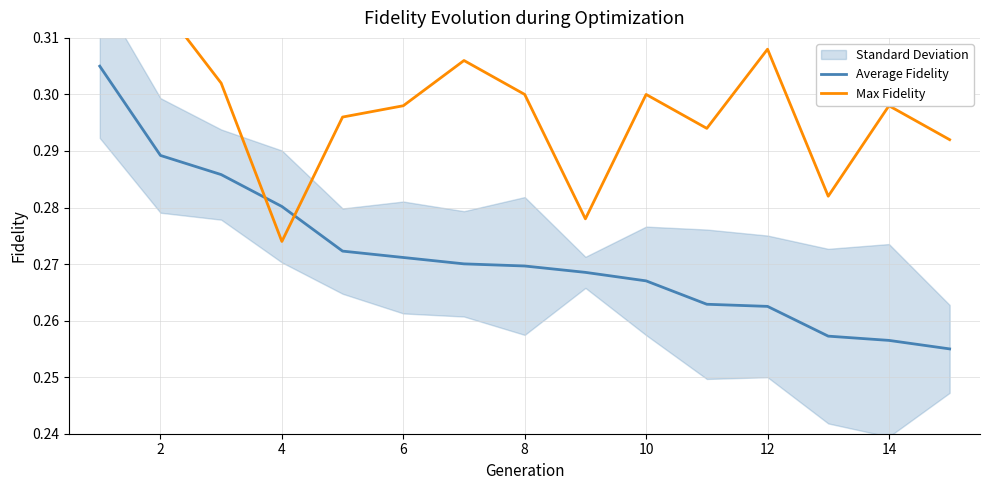

Rank the series by their average value, from lowest to highest.

Average Fidelity, Max Fidelity